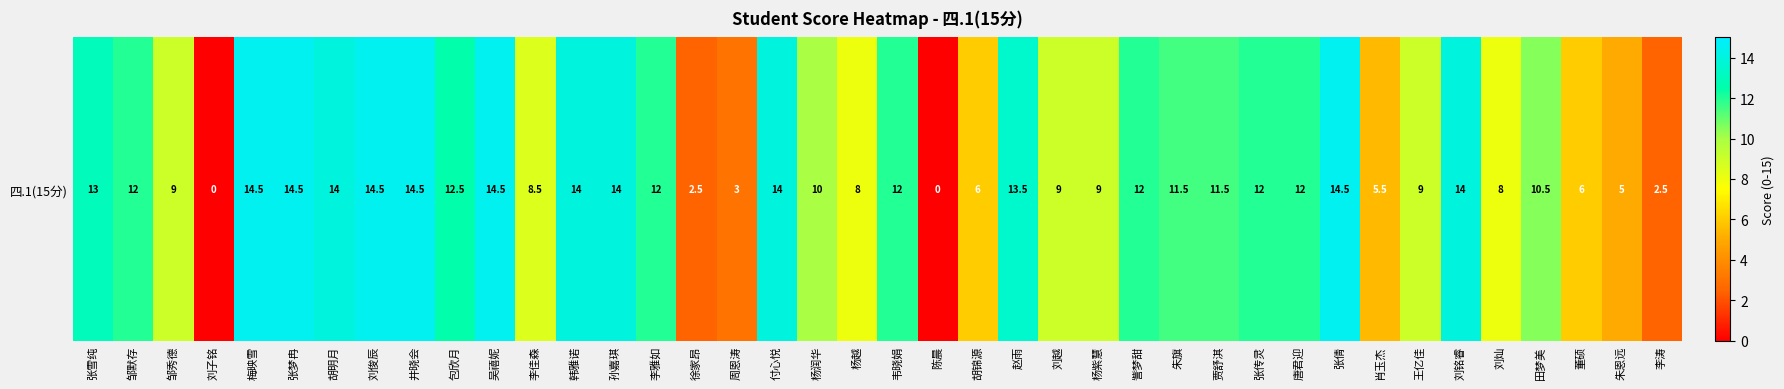

How many categories are shown in the chart?

40